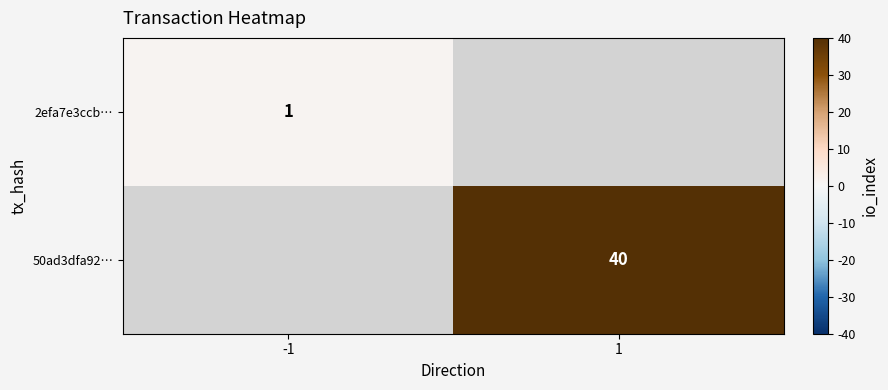

The 50ad3dfa92… series shows 27 at 1. True or false?

False